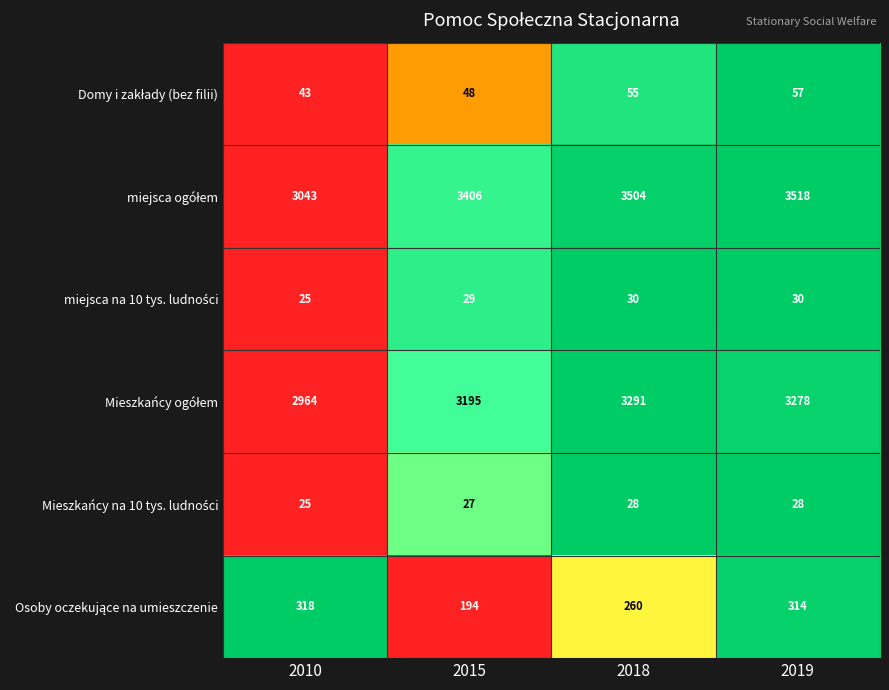

At which category is the sum across all series the highest?

2019